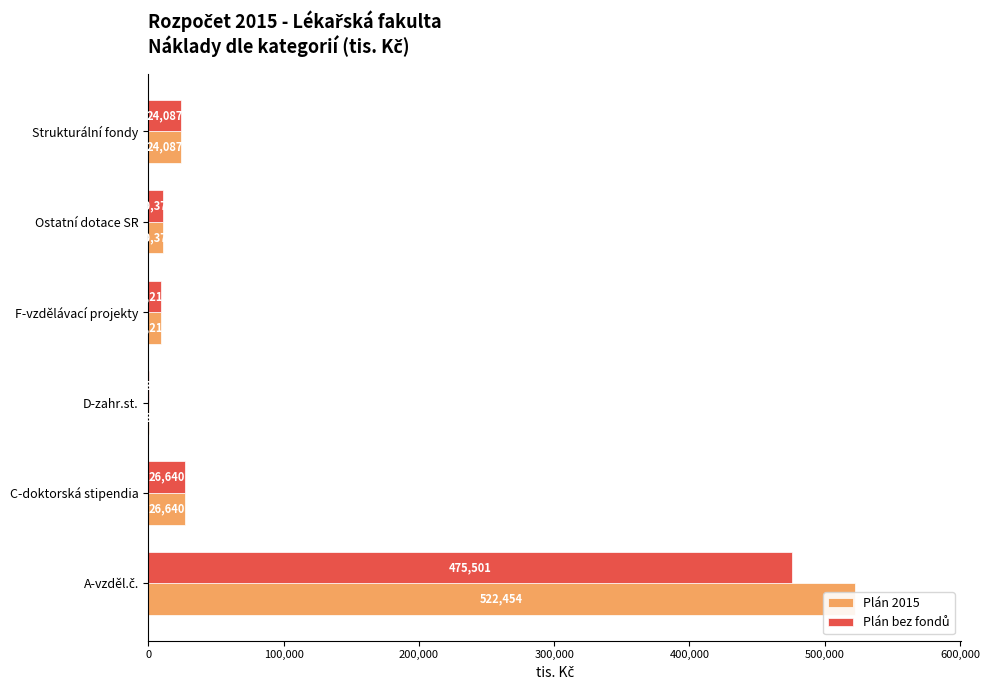

Which series has the largest range (max minus min)?

Plán 2015